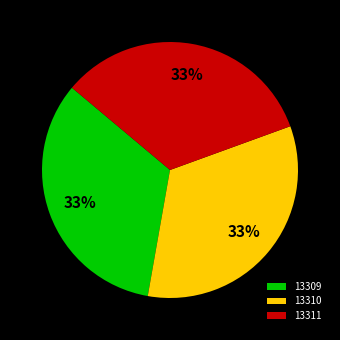

Combined, do 13309 and 13310 account for over 50%?

Yes